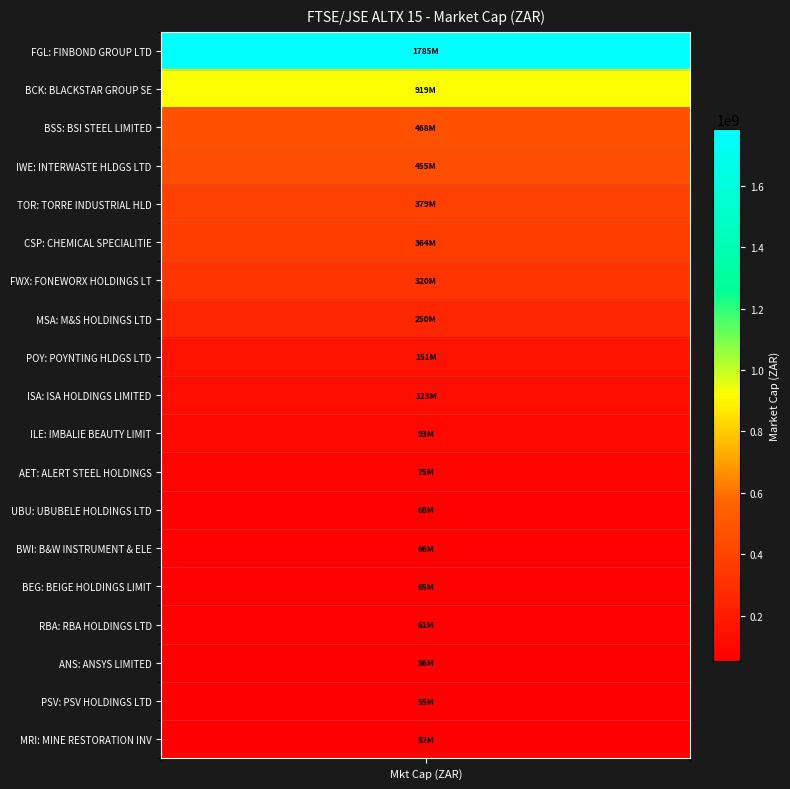

What is the sum of the values at BSI STEEL LIMITED and M&S HOLDINGS LTD?

717748474.4